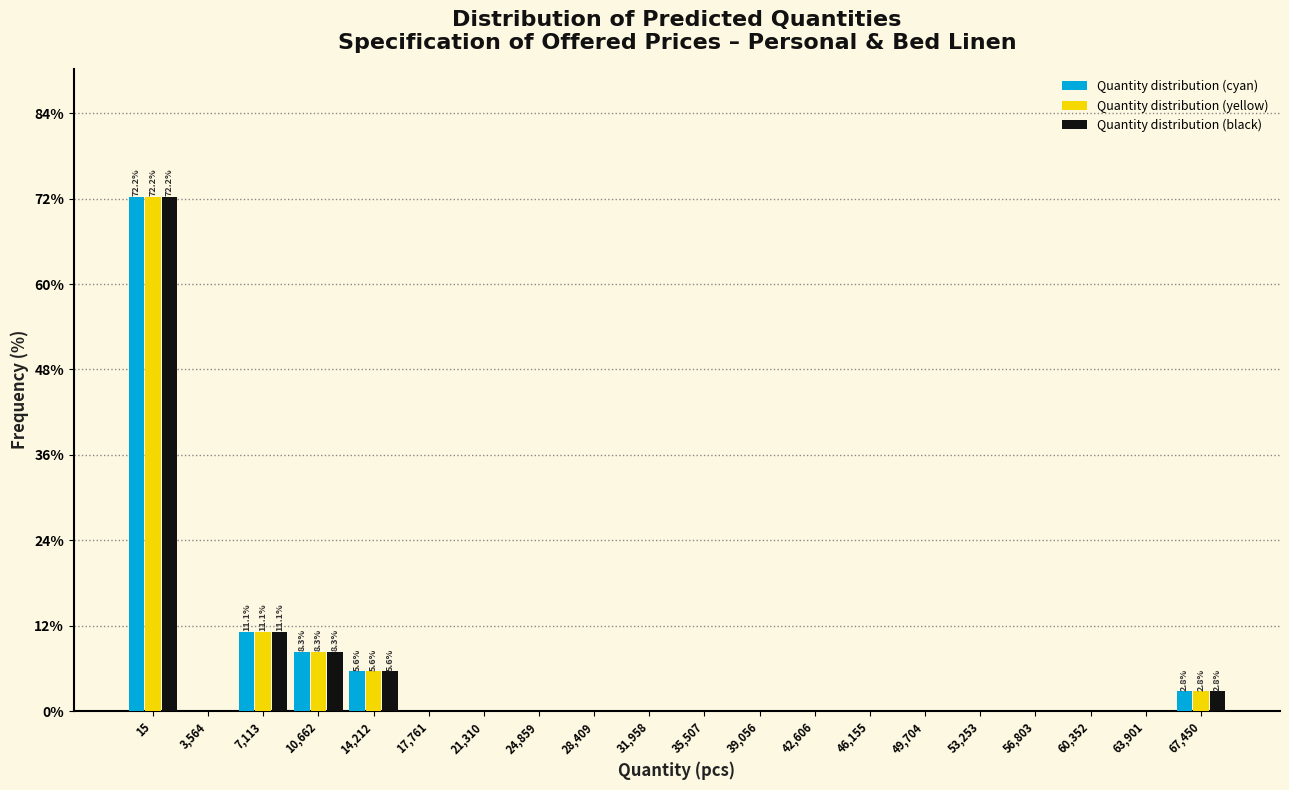

Is the value of Quantity distribution (yellow) at 10,662 greater than the value of Quantity distribution (cyan) at 42,606?

Yes